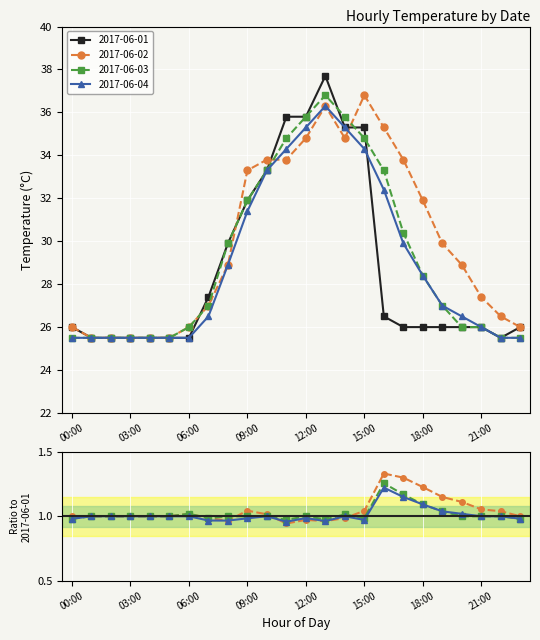

Reading right to left, extract all data points from this chart.

2017-06-01: 23:00=26.0	22:00=25.5	21:00=26.0	20:00=26.0	19:00=26.0	18:00=26.0	17:00=26.0	16:00=26.5	15:00=35.3	14:00=35.3	13:00=37.7	12:00=35.8	11:00=35.8	10:00=33.3	09:00=31.9	08:00=29.9	07:00=27.4	06:00=25.5	05:00=25.5	04:00=25.5	03:00=25.5	02:00=25.5	01:00=25.5	00:00=26.0
2017-06-02: 23:00=26.0	22:00=26.5	21:00=27.4	20:00=28.9	19:00=29.9	18:00=31.9	17:00=33.8	16:00=35.3	15:00=36.8	14:00=34.8	13:00=36.3	12:00=34.8	11:00=33.8	10:00=33.8	09:00=33.3	08:00=28.9	07:00=27.0	06:00=26.0	05:00=25.5	04:00=25.5	03:00=25.5	02:00=25.5	01:00=25.5	00:00=26.0
2017-06-03: 23:00=25.5	22:00=25.5	21:00=26.0	20:00=26.0	19:00=27.0	18:00=28.4	17:00=30.4	16:00=33.3	15:00=34.8	14:00=35.8	13:00=36.8	12:00=35.8	11:00=34.8	10:00=33.3	09:00=31.9	08:00=29.9	07:00=27.0	06:00=26.0	05:00=25.5	04:00=25.5	03:00=25.5	02:00=25.5	01:00=25.5	00:00=25.5
2017-06-04: 23:00=25.5	22:00=25.5	21:00=26.0	20:00=26.5	19:00=27.0	18:00=28.4	17:00=29.9	16:00=32.4	15:00=34.3	14:00=35.3	13:00=36.3	12:00=35.3	11:00=34.3	10:00=33.3	09:00=31.4	08:00=28.9	07:00=26.5	06:00=25.5	05:00=25.5	04:00=25.5	03:00=25.5	02:00=25.5	01:00=25.5	00:00=25.5